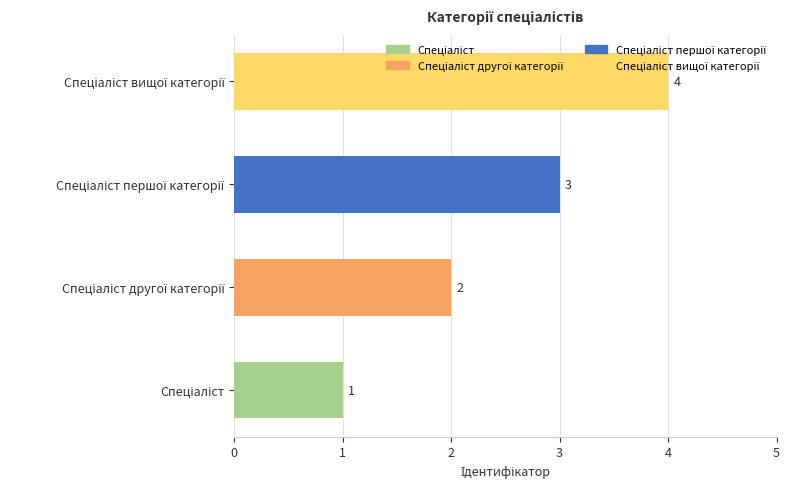

Does the chart contain any negative values?

No